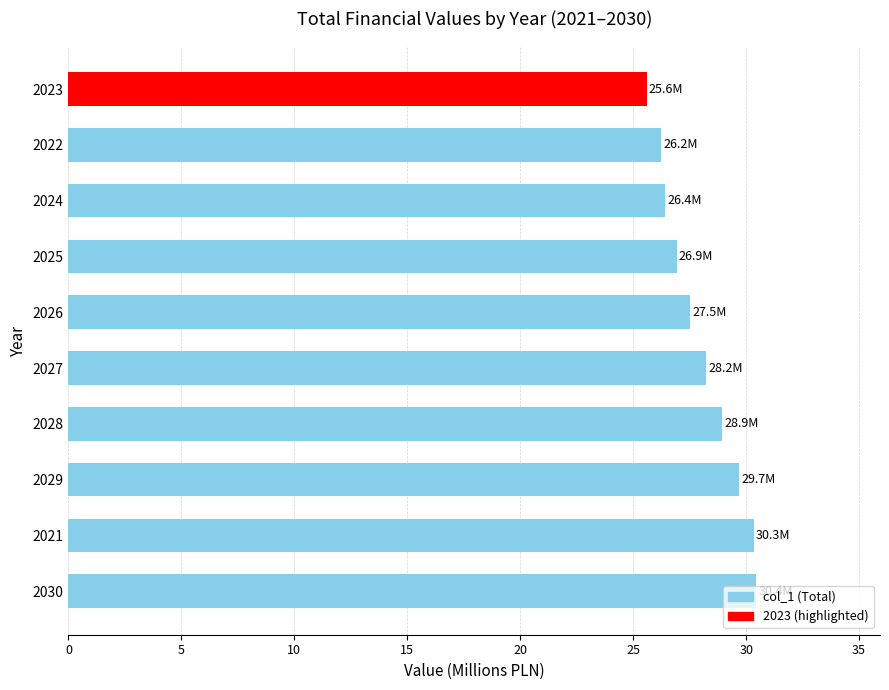

What is the greatest value displayed?

30.4